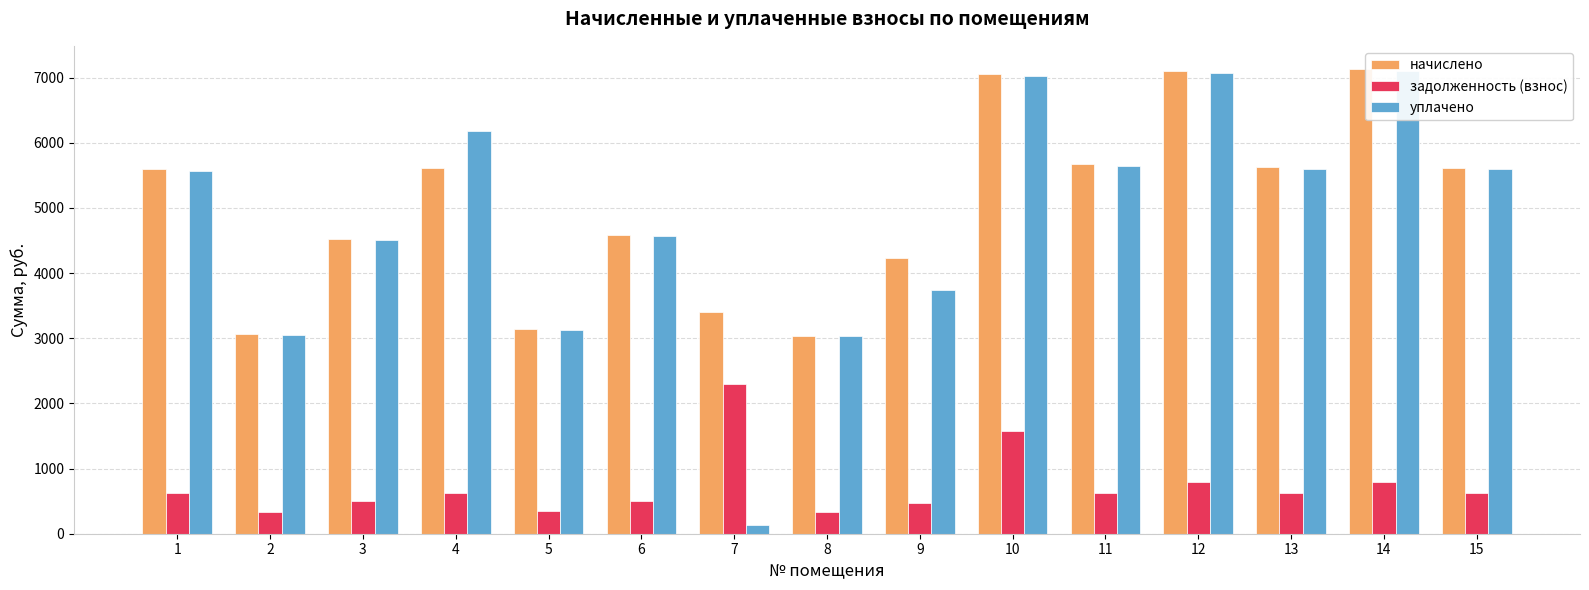

Are the bars grouped side by side (vs. stacked)?

Yes